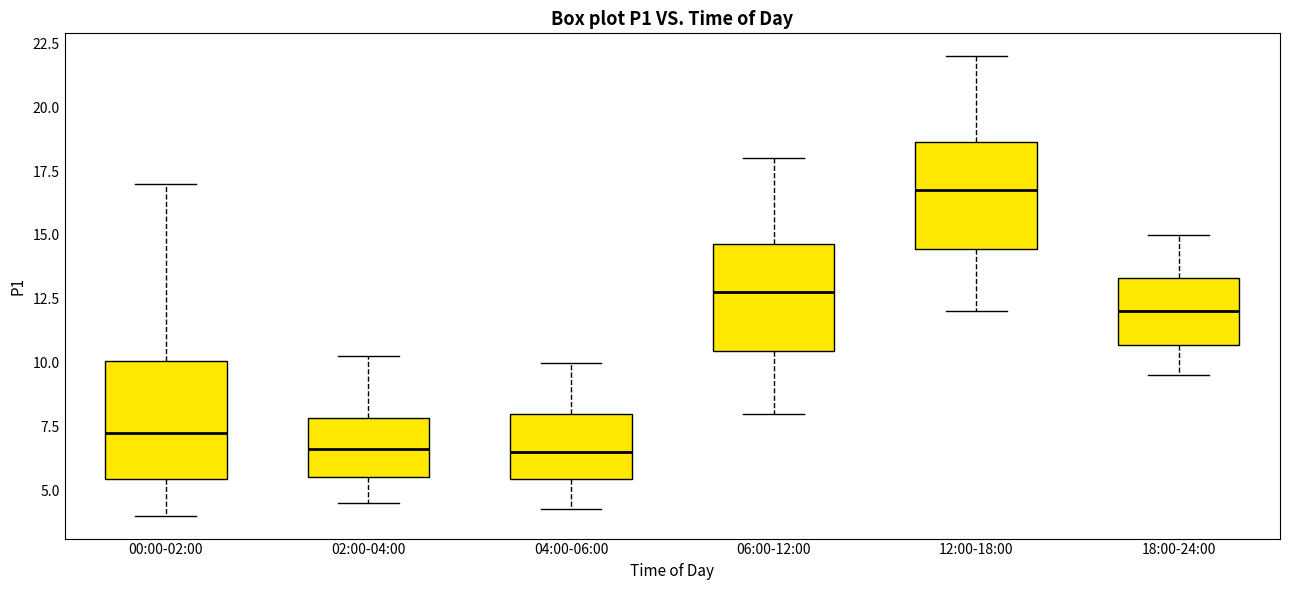

Reading left to right, read every box against the y-axis: the position of its median line, the range the box covers, and the ends of its whiskers. The values are not printed on the chart, so give them approximately, as read against the axis.

00:00-02:00: median 7.5, box 5.5 to 10.0, whiskers 4.0 to 17.0
02:00-04:00: median 6.5, box 5.5 to 8.0, whiskers 4.5 to 10.5
04:00-06:00: median 6.5, box 5.5 to 8.0, whiskers 4.5 to 10.0
06:00-12:00: median 13.0, box 10.5 to 14.5, whiskers 8.0 to 18.0
12:00-18:00: median 17.0, box 14.5 to 18.5, whiskers 12.0 to 22.0
18:00-24:00: median 12.0, box 10.5 to 13.5, whiskers 9.5 to 15.0